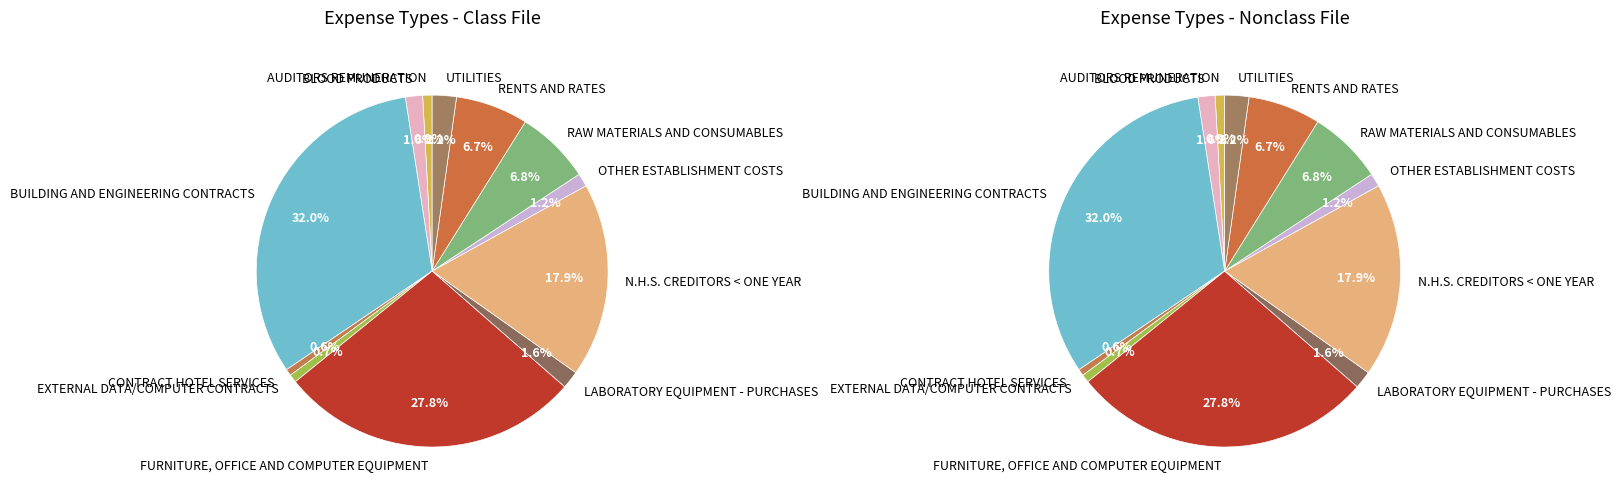

How many segments does this pie chart have?

12